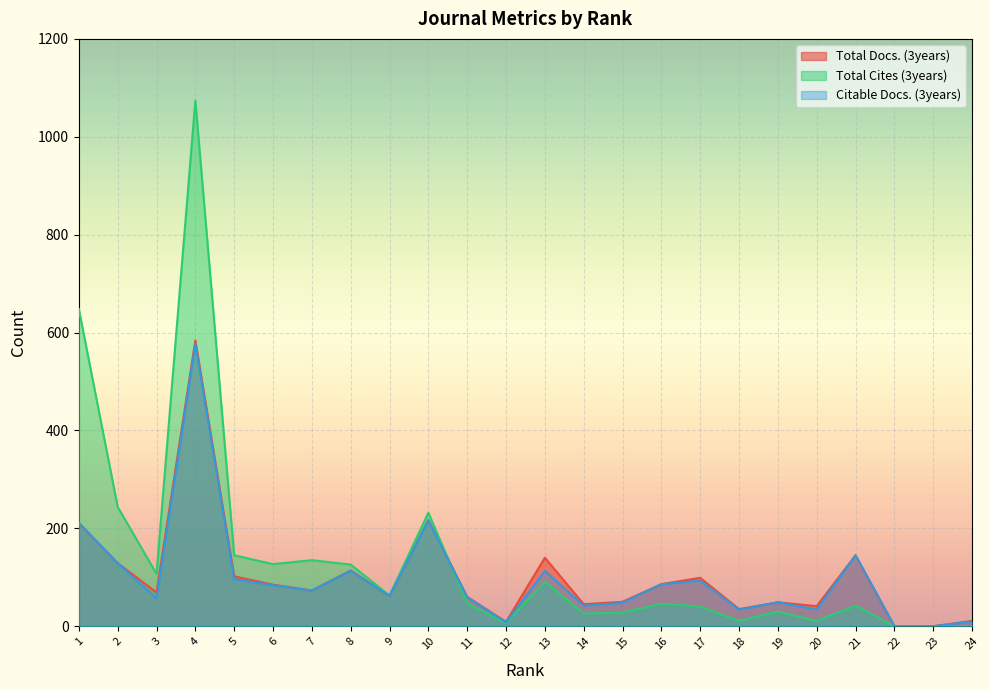

The Citable Docs. (3years) series shows 59 at 11. True or false?

True